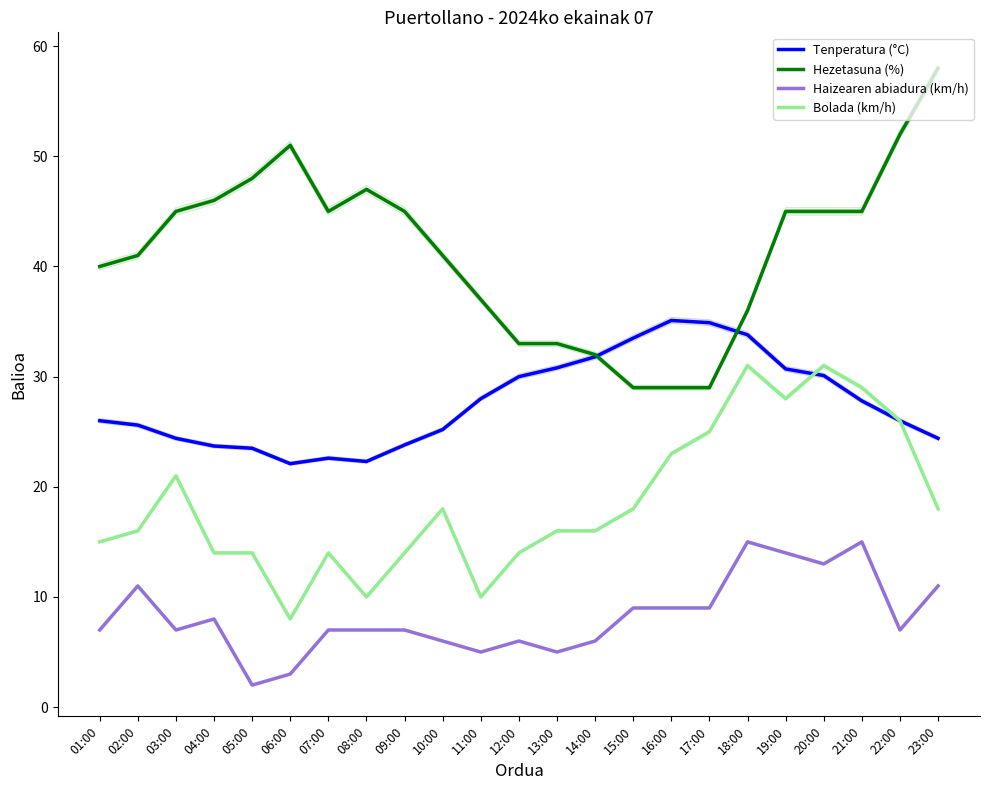

Rank the series at 23:00 from lowest to highest value.

Haizearen abiadura (km/h), Bolada (km/h), Tenperatura (°C), Hezetasuna (%)